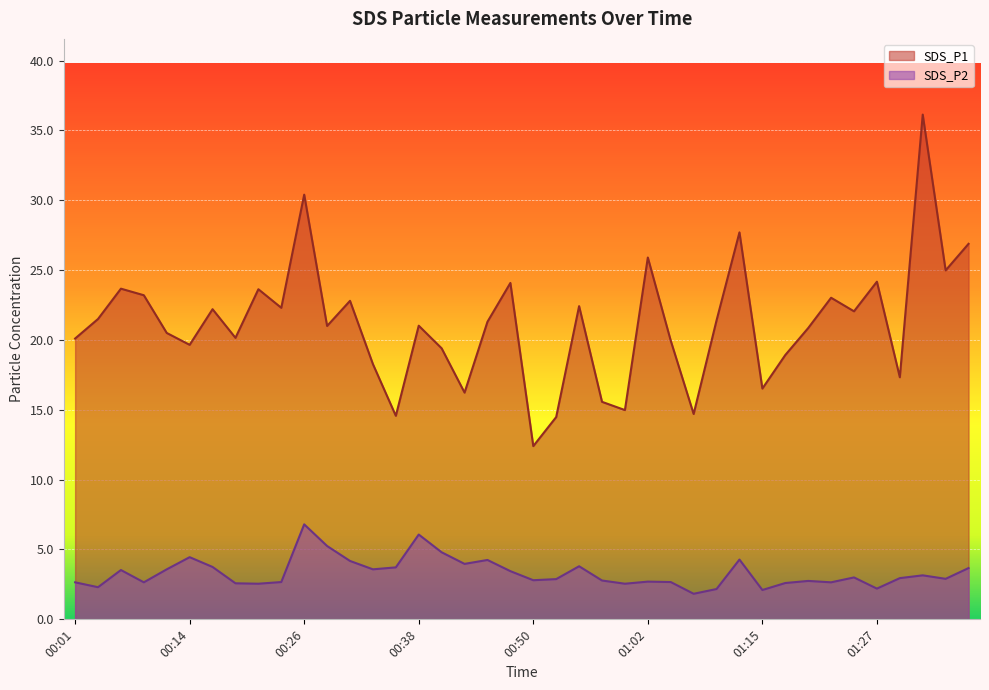

Reading left to right, extract all data points from this chart.

SDS_P1: 20.1	21.5	23.7	23.2	20.5	19.6	22.2	20.1	23.6	22.3	30.4	21.0	22.8	18.3	14.6	21.0	19.4	16.2	21.3	24.1	12.4	14.5	22.4	15.6	15.0	25.9	19.9	14.7	21.4	27.7	16.5	18.9	20.9	23.0	22.1	24.2	17.3	36.1	25.0	26.9
SDS_P2: 2.6	2.3	3.5	2.6	3.6	4.5	3.8	2.6	2.5	2.7	6.8	5.2	4.2	3.6	3.7	6.1	4.8	4.0	4.2	3.5	2.8	2.9	3.8	2.8	2.5	2.7	2.7	1.8	2.2	4.3	2.1	2.6	2.8	2.6	3.0	2.2	3.0	3.1	2.9	3.7